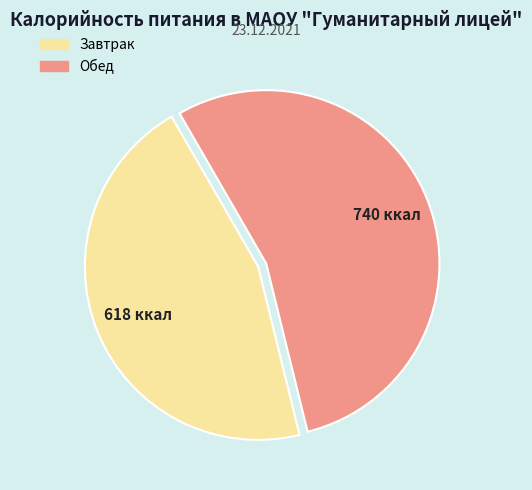

Which category has the smallest portion of the pie?

Завтрак